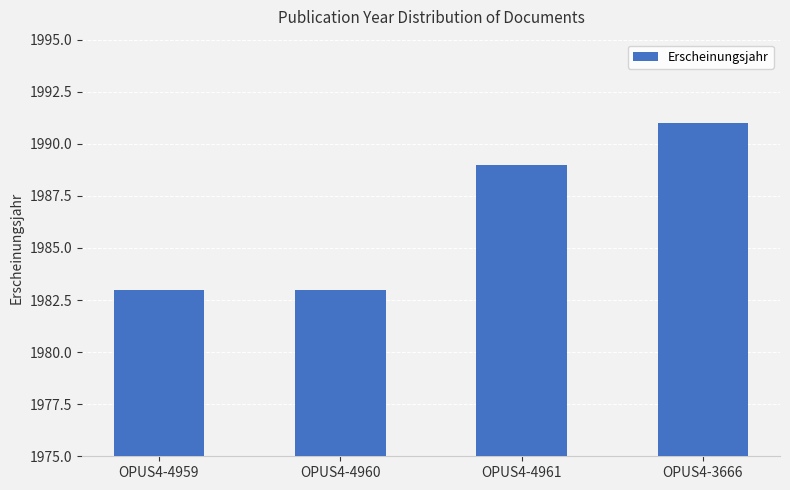

The chart shows a value of 1989 at OPUS4-4961. True or false?

True